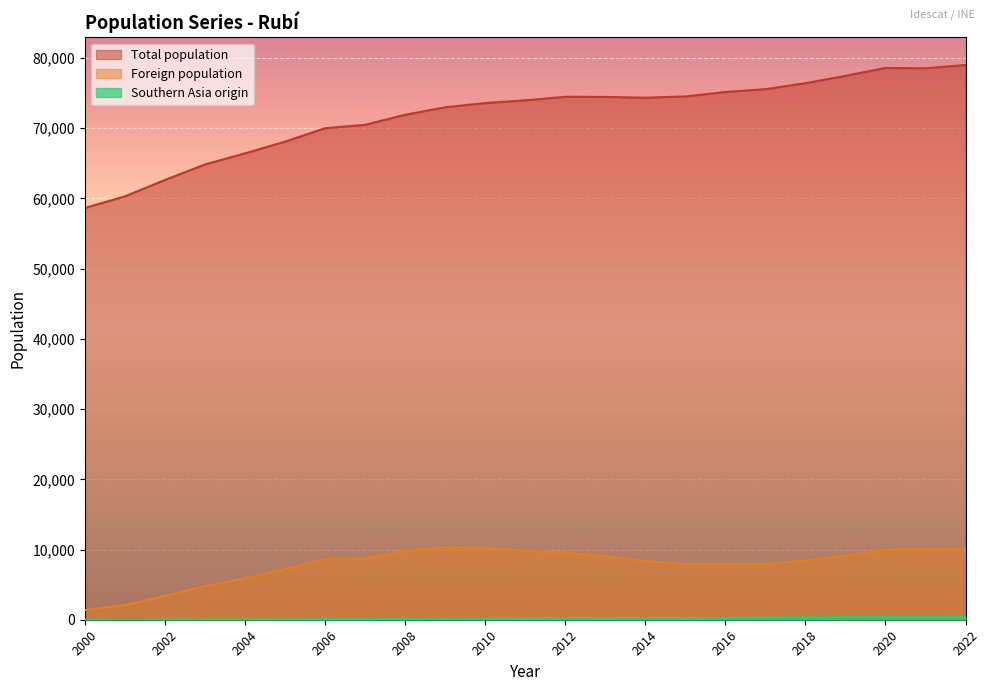

What is the lowest value of the Foreign population series?

1377